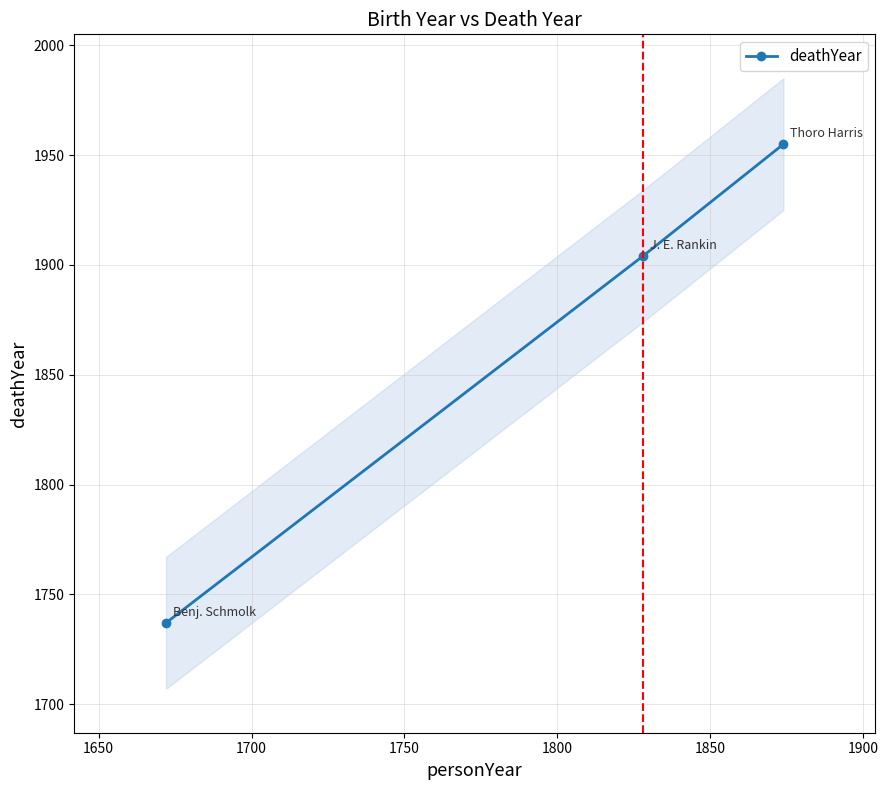

How many values are below 1904?

1